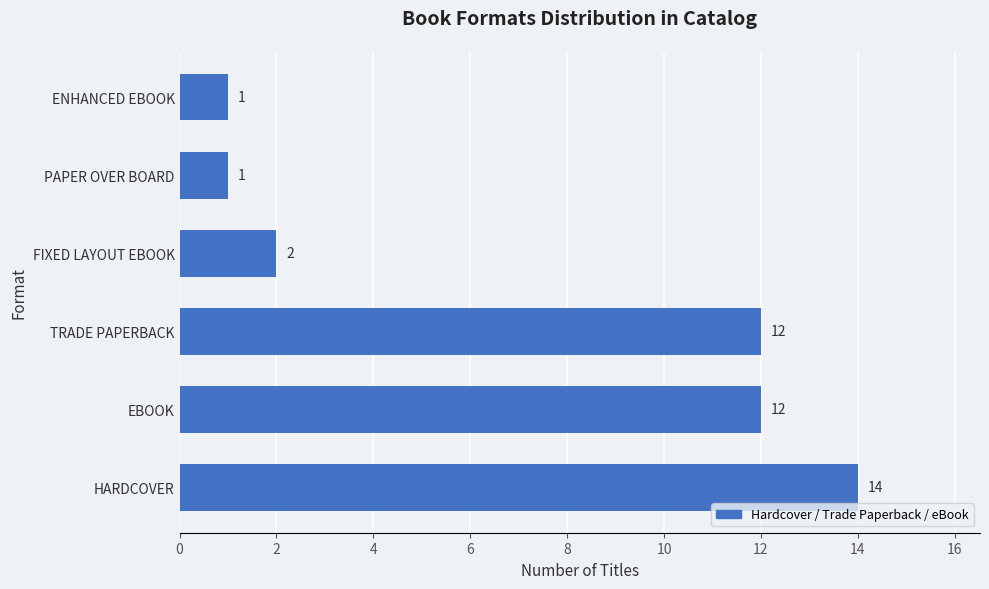

Are the bars grouped side by side (vs. stacked)?

No